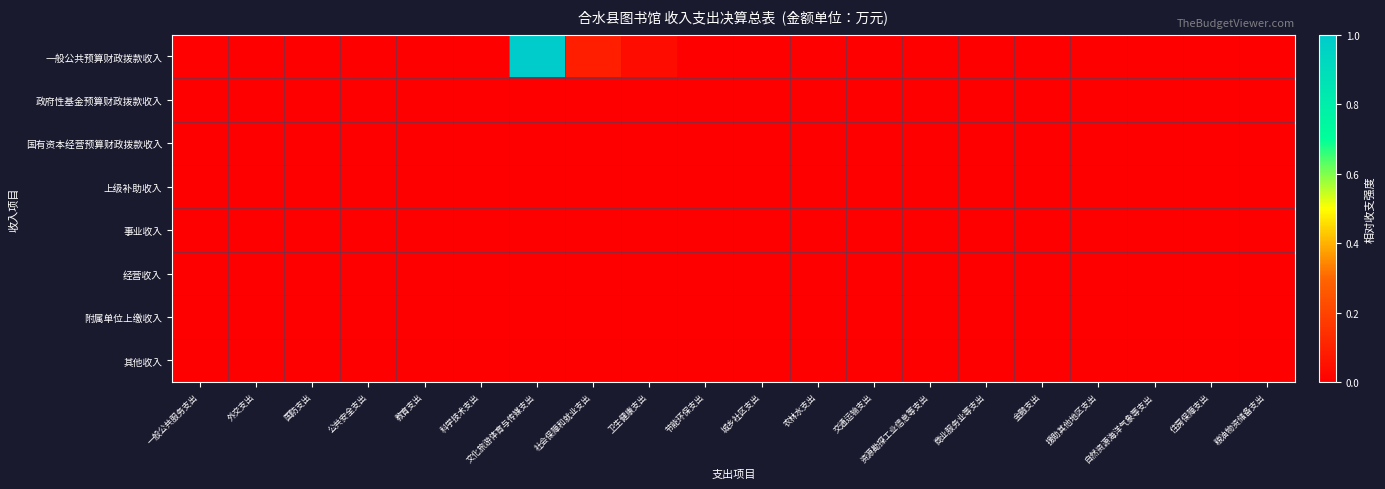

Reading left to right, transcribe all the data shown in this chart.

一般公共预算财政拨款收入: 一般公共服务支出=0.0	外交支出=0.0	国防支出=0.0	公共安全支出=0.0	教育支出=0.0	科学技术支出=0.0	文化旅游体育与传媒支出=1.0	社会保障和就业支出=0.1	卫生健康支出=0.0	节能环保支出=0.0	城乡社区支出=0.0	农林水支出=0.0	交通运输支出=0.0	资源勘探工业信息等支出=0.0	商业服务业等支出=0.0	金融支出=0.0	援助其他地区支出=0.0	自然资源海洋气象等支出=0.0	住房保障支出=0.0	粮油物资储备支出=0.0
政府性基金预算财政拨款收入: 一般公共服务支出=0.0	外交支出=0.0	国防支出=0.0	公共安全支出=0.0	教育支出=0.0	科学技术支出=0.0	文化旅游体育与传媒支出=0.0	社会保障和就业支出=0.0	卫生健康支出=0.0	节能环保支出=0.0	城乡社区支出=0.0	农林水支出=0.0	交通运输支出=0.0	资源勘探工业信息等支出=0.0	商业服务业等支出=0.0	金融支出=0.0	援助其他地区支出=0.0	自然资源海洋气象等支出=0.0	住房保障支出=0.0	粮油物资储备支出=0.0
国有资本经营预算财政拨款收入: 一般公共服务支出=0.0	外交支出=0.0	国防支出=0.0	公共安全支出=0.0	教育支出=0.0	科学技术支出=0.0	文化旅游体育与传媒支出=0.0	社会保障和就业支出=0.0	卫生健康支出=0.0	节能环保支出=0.0	城乡社区支出=0.0	农林水支出=0.0	交通运输支出=0.0	资源勘探工业信息等支出=0.0	商业服务业等支出=0.0	金融支出=0.0	援助其他地区支出=0.0	自然资源海洋气象等支出=0.0	住房保障支出=0.0	粮油物资储备支出=0.0
上级补助收入: 一般公共服务支出=0.0	外交支出=0.0	国防支出=0.0	公共安全支出=0.0	教育支出=0.0	科学技术支出=0.0	文化旅游体育与传媒支出=0.0	社会保障和就业支出=0.0	卫生健康支出=0.0	节能环保支出=0.0	城乡社区支出=0.0	农林水支出=0.0	交通运输支出=0.0	资源勘探工业信息等支出=0.0	商业服务业等支出=0.0	金融支出=0.0	援助其他地区支出=0.0	自然资源海洋气象等支出=0.0	住房保障支出=0.0	粮油物资储备支出=0.0
事业收入: 一般公共服务支出=0.0	外交支出=0.0	国防支出=0.0	公共安全支出=0.0	教育支出=0.0	科学技术支出=0.0	文化旅游体育与传媒支出=0.0	社会保障和就业支出=0.0	卫生健康支出=0.0	节能环保支出=0.0	城乡社区支出=0.0	农林水支出=0.0	交通运输支出=0.0	资源勘探工业信息等支出=0.0	商业服务业等支出=0.0	金融支出=0.0	援助其他地区支出=0.0	自然资源海洋气象等支出=0.0	住房保障支出=0.0	粮油物资储备支出=0.0
经营收入: 一般公共服务支出=0.0	外交支出=0.0	国防支出=0.0	公共安全支出=0.0	教育支出=0.0	科学技术支出=0.0	文化旅游体育与传媒支出=0.0	社会保障和就业支出=0.0	卫生健康支出=0.0	节能环保支出=0.0	城乡社区支出=0.0	农林水支出=0.0	交通运输支出=0.0	资源勘探工业信息等支出=0.0	商业服务业等支出=0.0	金融支出=0.0	援助其他地区支出=0.0	自然资源海洋气象等支出=0.0	住房保障支出=0.0	粮油物资储备支出=0.0
附属单位上缴收入: 一般公共服务支出=0.0	外交支出=0.0	国防支出=0.0	公共安全支出=0.0	教育支出=0.0	科学技术支出=0.0	文化旅游体育与传媒支出=0.0	社会保障和就业支出=0.0	卫生健康支出=0.0	节能环保支出=0.0	城乡社区支出=0.0	农林水支出=0.0	交通运输支出=0.0	资源勘探工业信息等支出=0.0	商业服务业等支出=0.0	金融支出=0.0	援助其他地区支出=0.0	自然资源海洋气象等支出=0.0	住房保障支出=0.0	粮油物资储备支出=0.0
其他收入: 一般公共服务支出=0.0	外交支出=0.0	国防支出=0.0	公共安全支出=0.0	教育支出=0.0	科学技术支出=0.0	文化旅游体育与传媒支出=0.0	社会保障和就业支出=0.0	卫生健康支出=0.0	节能环保支出=0.0	城乡社区支出=0.0	农林水支出=0.0	交通运输支出=0.0	资源勘探工业信息等支出=0.0	商业服务业等支出=0.0	金融支出=0.0	援助其他地区支出=0.0	自然资源海洋气象等支出=0.0	住房保障支出=0.0	粮油物资储备支出=0.0